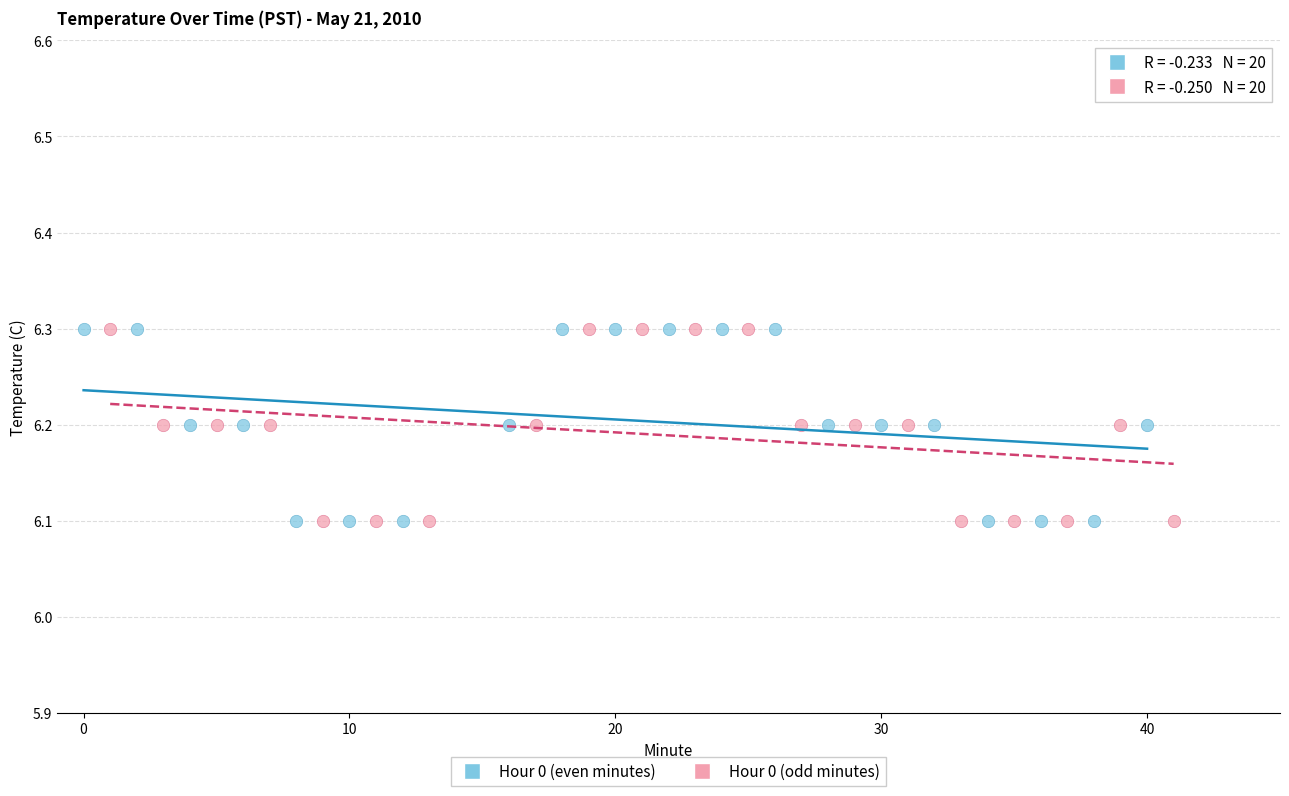

What are all the series names shown in the legend?

Hour 0 (even minutes), Hour 0 (odd minutes)